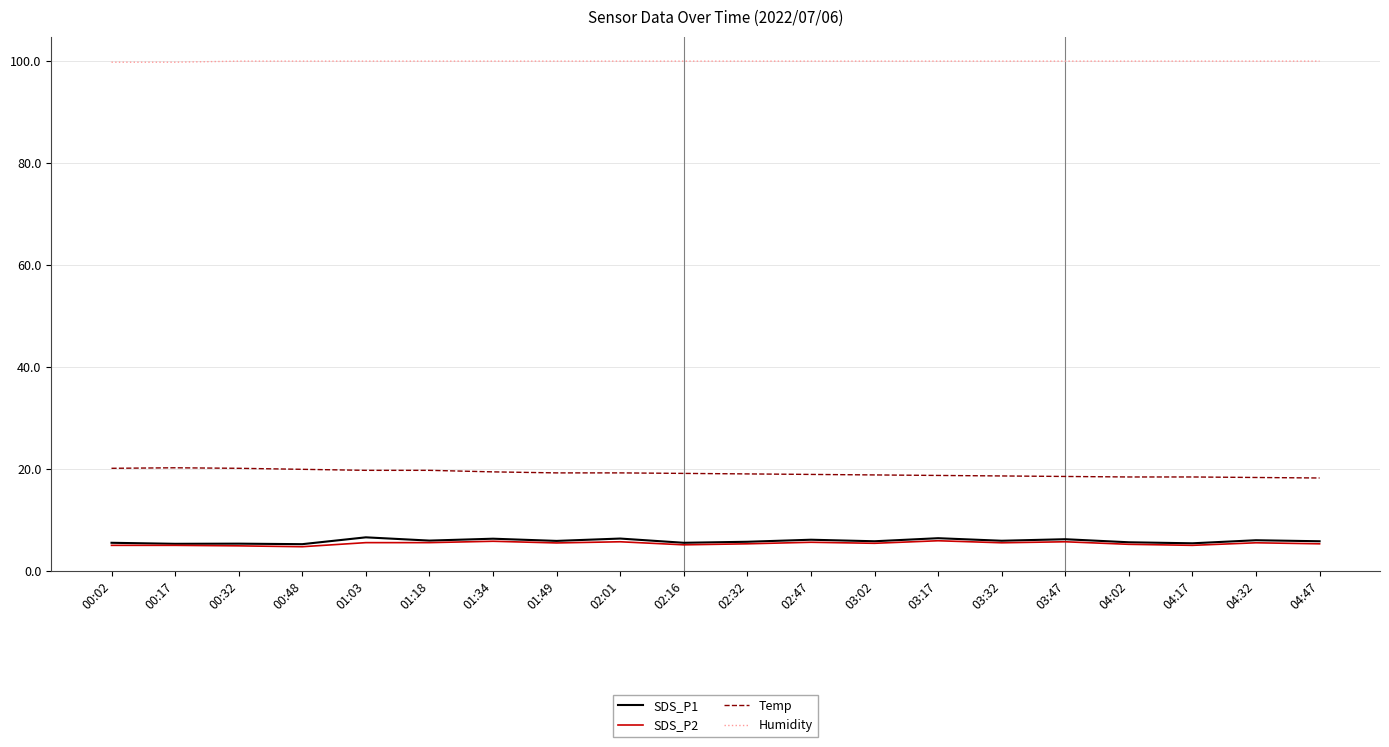

True or false: Temp and SDS_P1 intersect in this chart.

False